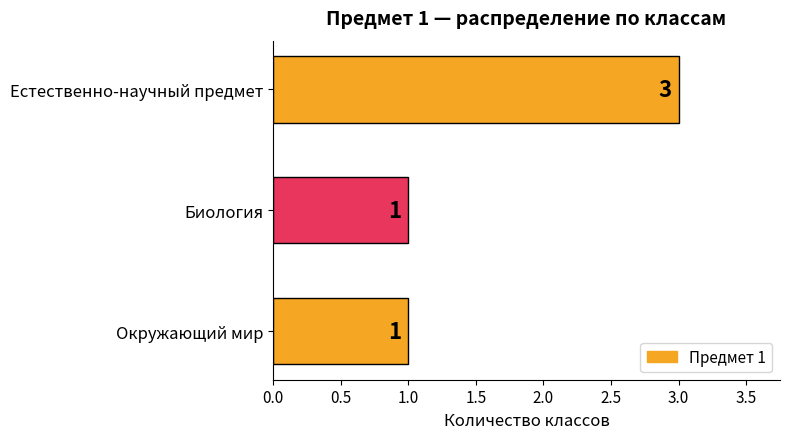

What is the difference between the maximum and minimum values?

2